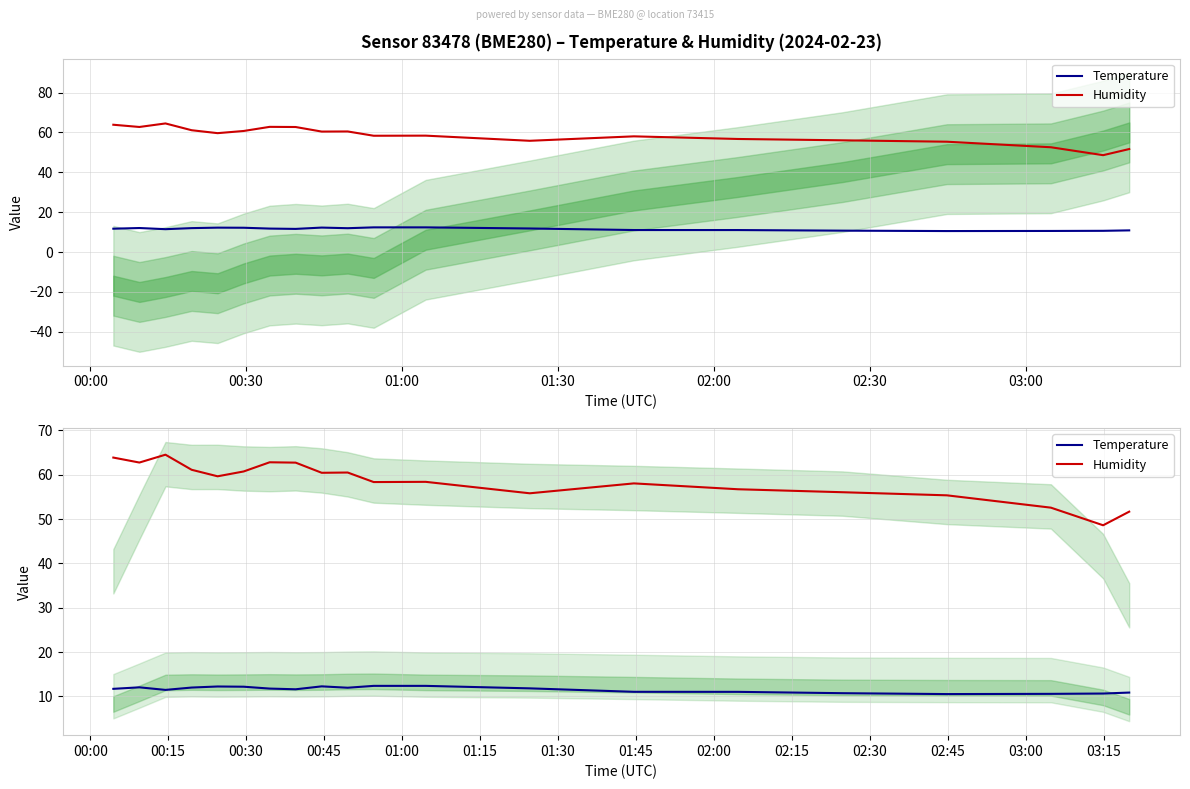

Where is the first local maximum for Temperature?

00:30